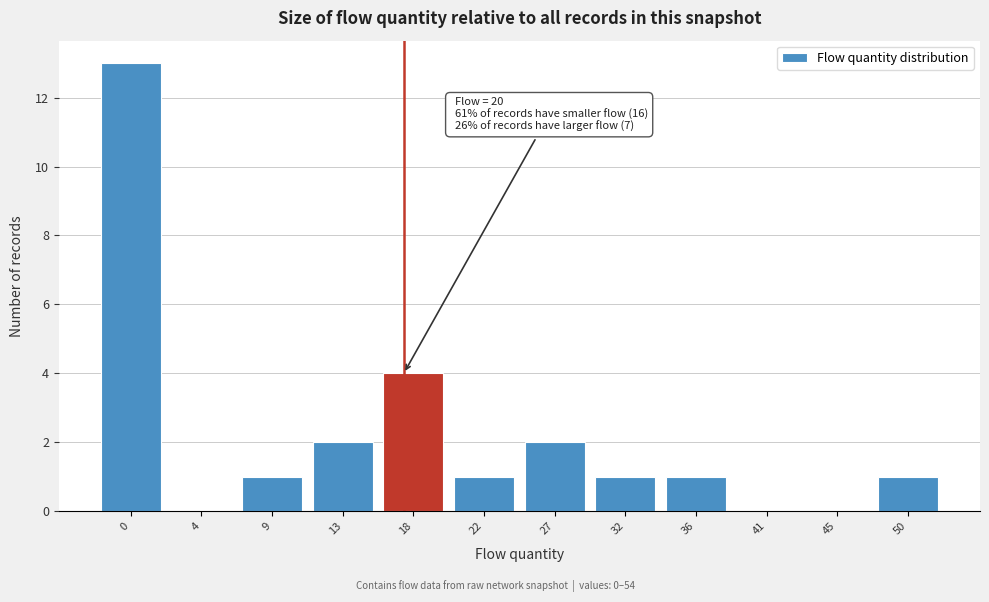

Reading right to left, what are all the values shown in this chart?

50=1	45=0	41=0	36=1	32=1	27=2	22=1	18=4	13=2	9=1	4=0	0=13